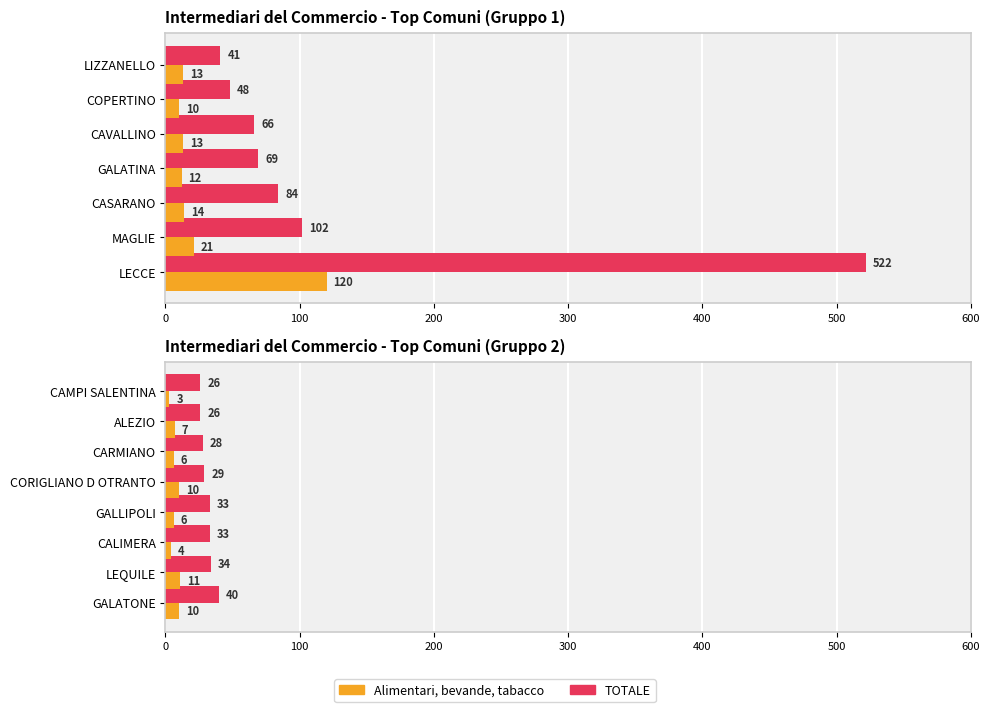

Which series changed the most between GALATONE and LEQUILE?

TOTALE